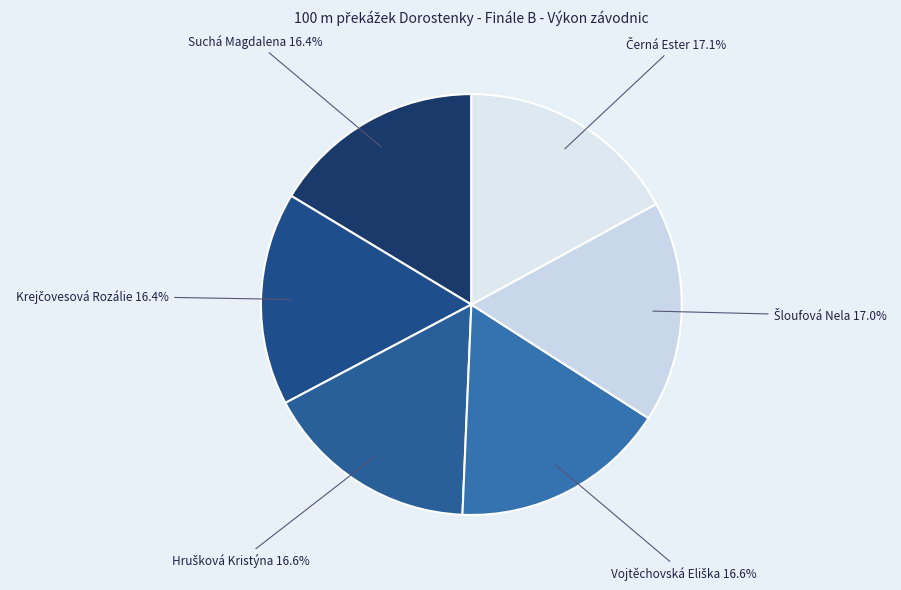

How many segments does this pie chart have?

6